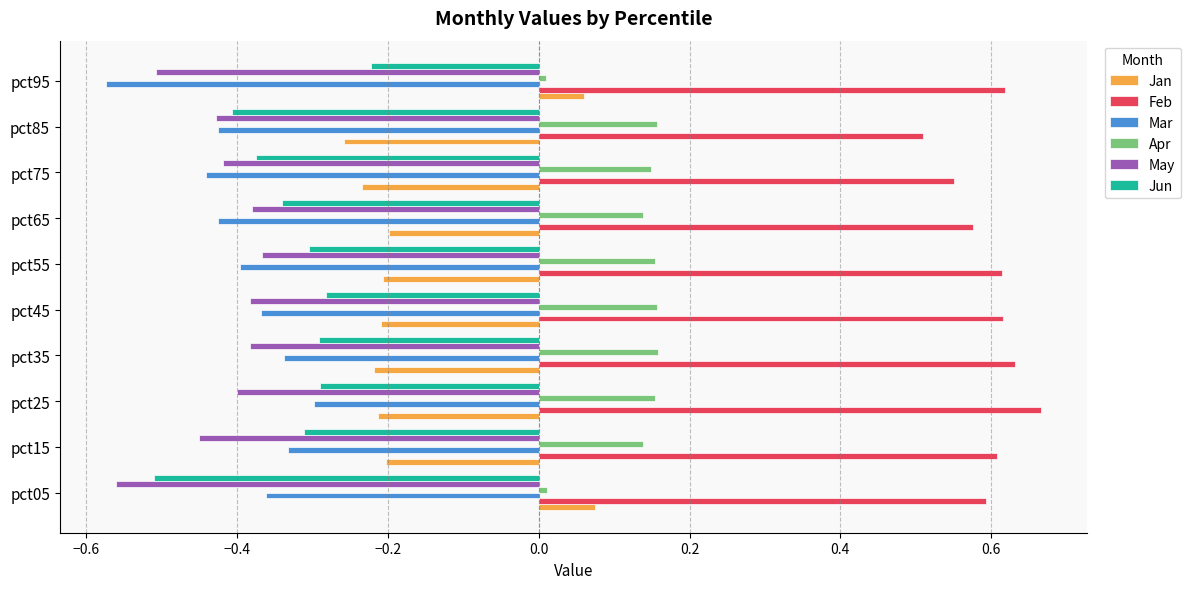

Which category has the lowest value in the Mar series?

pct95